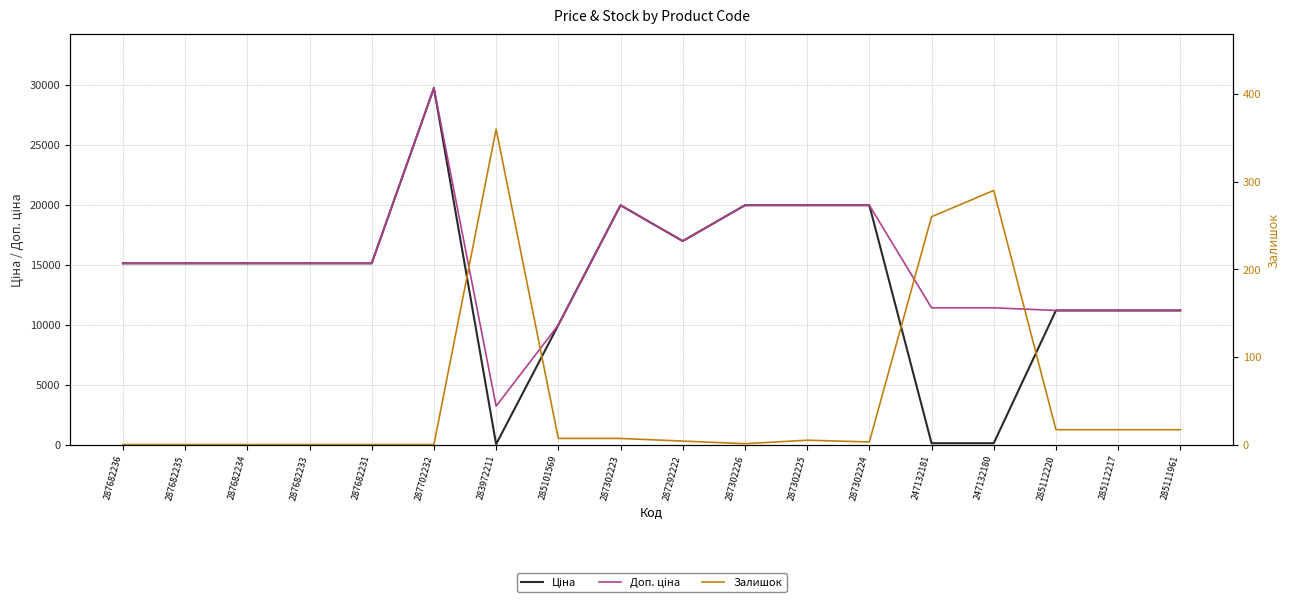

What value does the Залишок series have at 283972211?

360.0